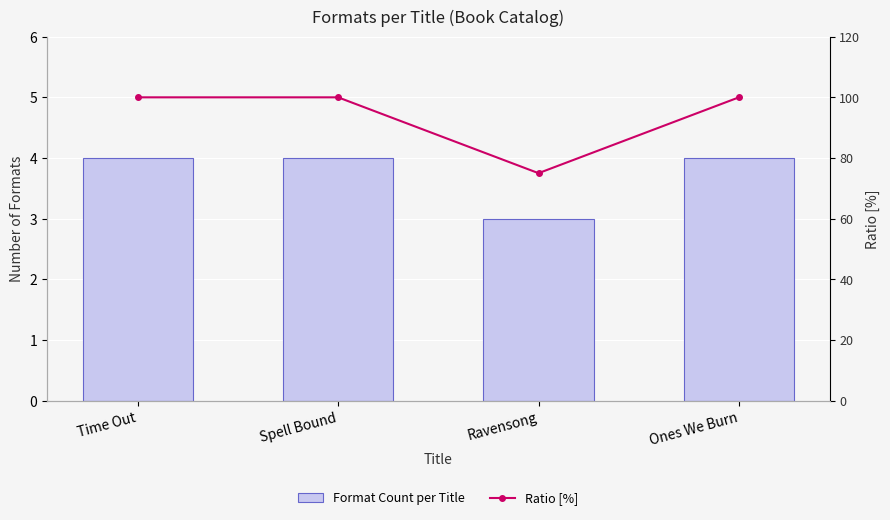

How many series are shown in this chart?

2